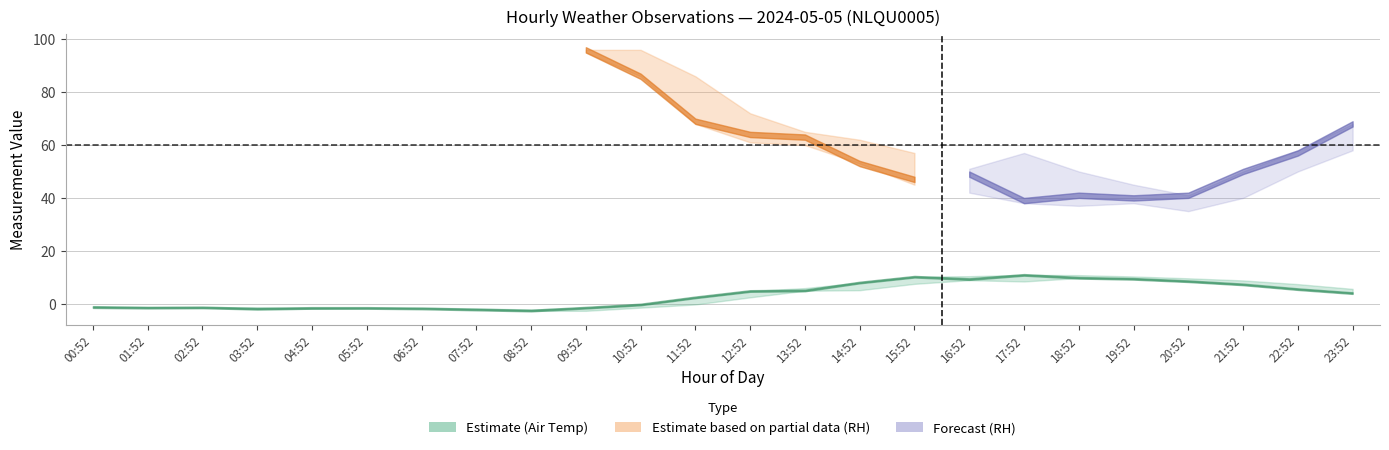

Is it true that AIR_TEMP_MAX equals 5.9 at 13:52?

True